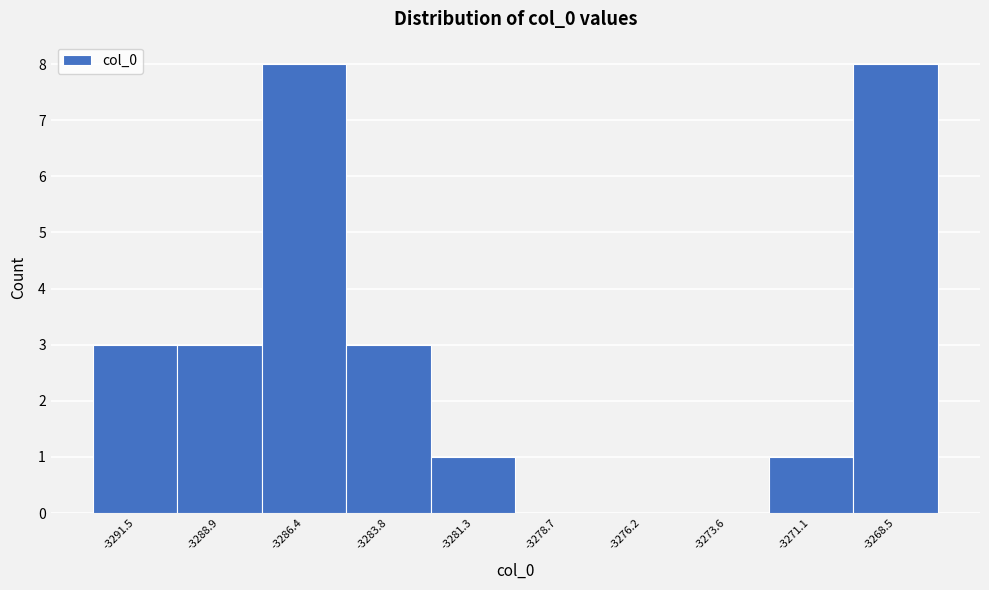

Reading left to right, what are all the values shown in this chart?

-3291.5=3	-3288.9=3	-3286.4=8	-3283.8=3	-3281.3=1	-3278.7=0	-3276.2=0	-3273.6=0	-3271.1=1	-3268.5=8